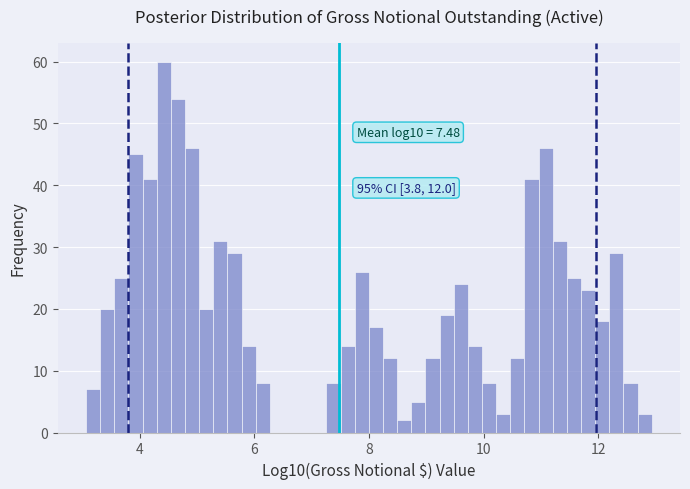

Read against the x-axis, roughly where is the centre of the tallest bar?

4.4